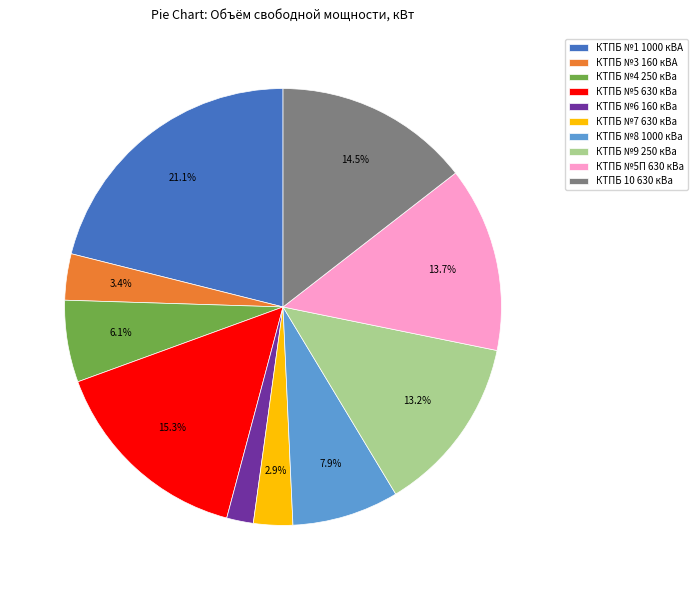

Is КТПБ №9 250 кВа the majority of the pie?

No